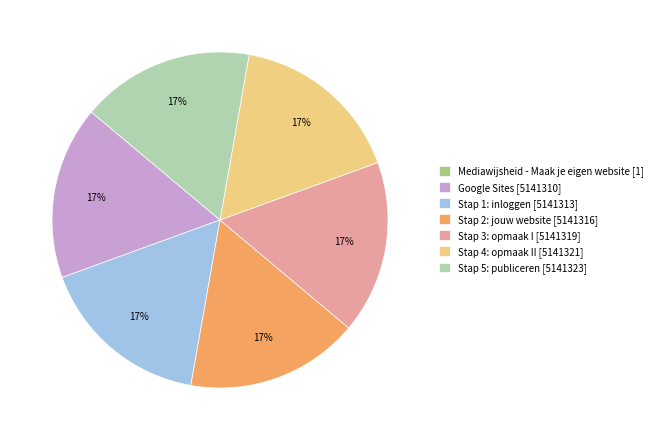

To the nearest percent, what portion does Stap 2: jouw website represent?

17%